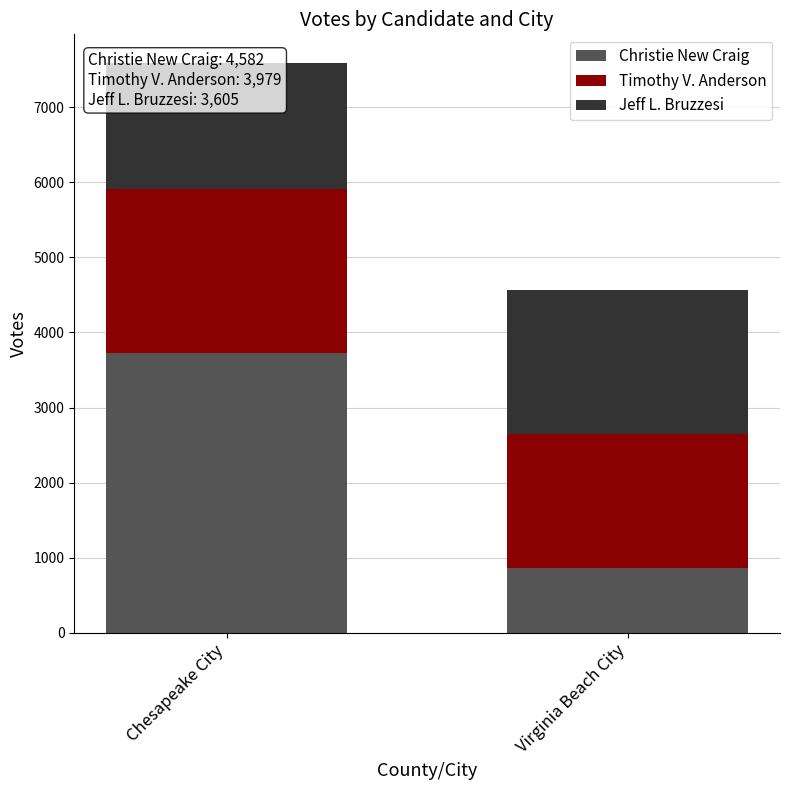

Are the bars horizontal?

No